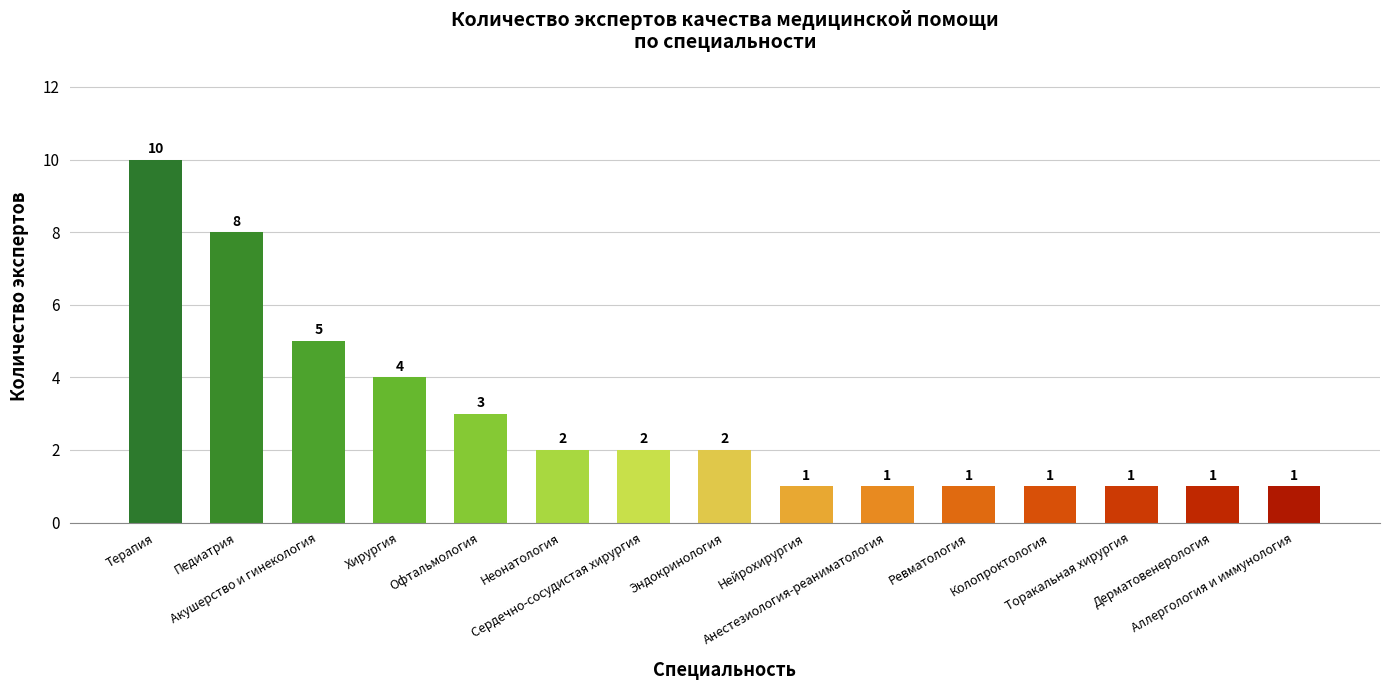

What is the value of the 8th bar from the left?

2